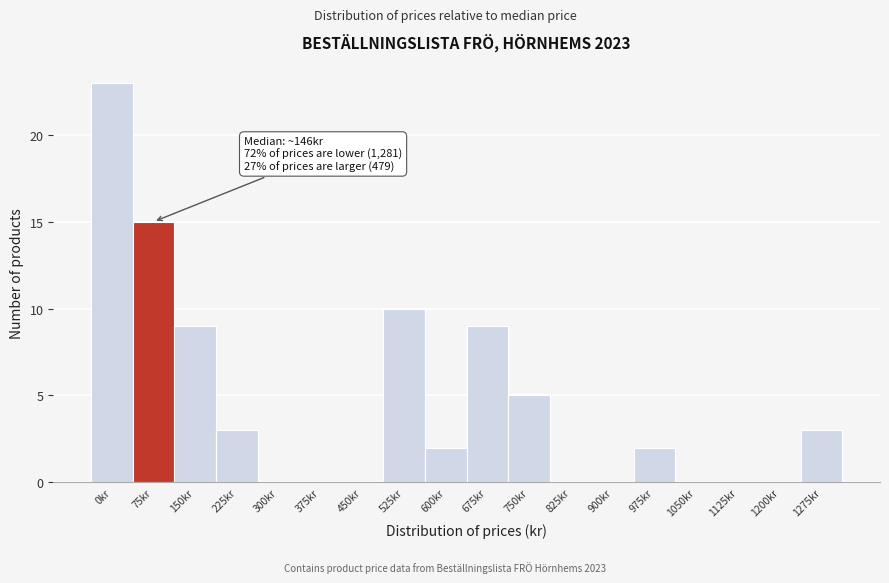

Reading left to right, list all the values displayed in this chart.

0kr=23	75kr=15	150kr=9	225kr=3	300kr=0	375kr=0	450kr=0	525kr=10	600kr=2	675kr=9	750kr=5	825kr=0	900kr=0	975kr=2	1050kr=0	1125kr=0	1200kr=0	1275kr=3